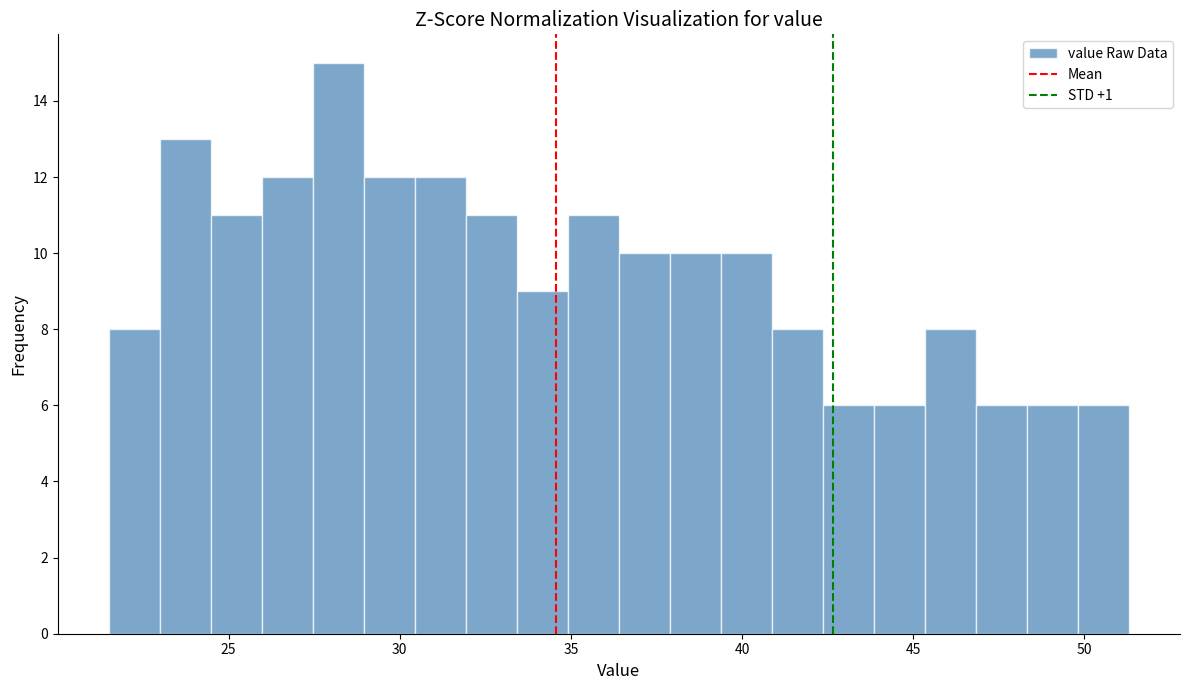

Read against the x-axis, roughly where is the centre of the tallest bar?

28.0